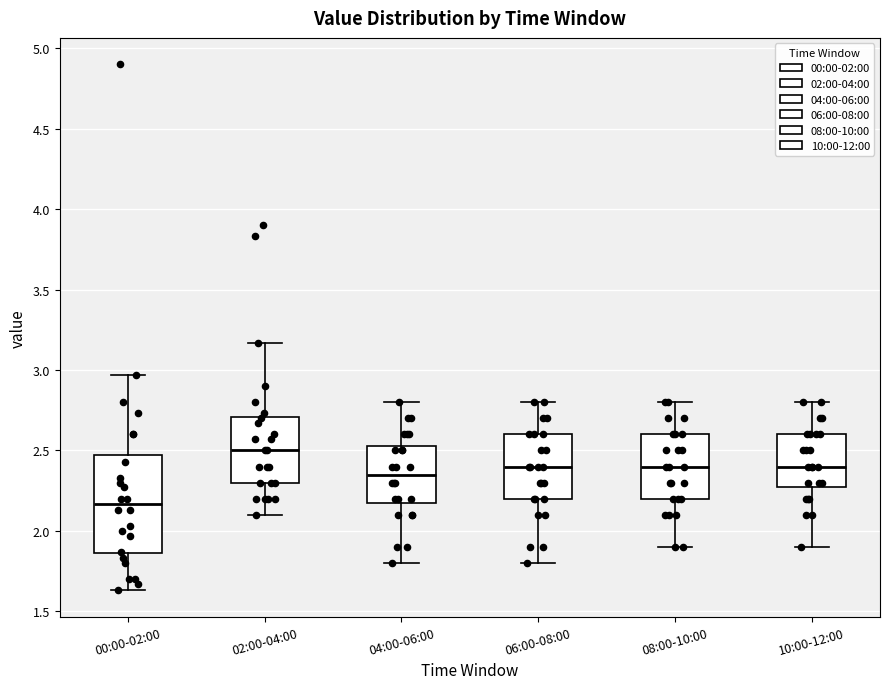

Which box is the tallest, from its lower edge to its upper edge?

00:00-02:00